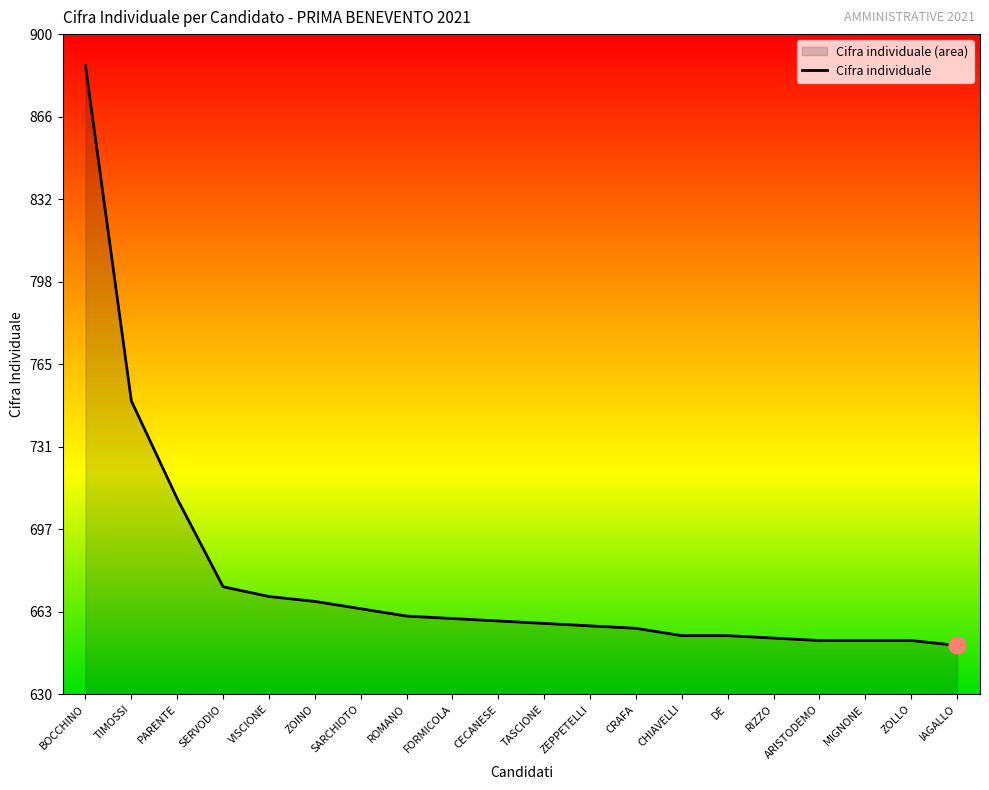

How many lines are shown in the chart?

1